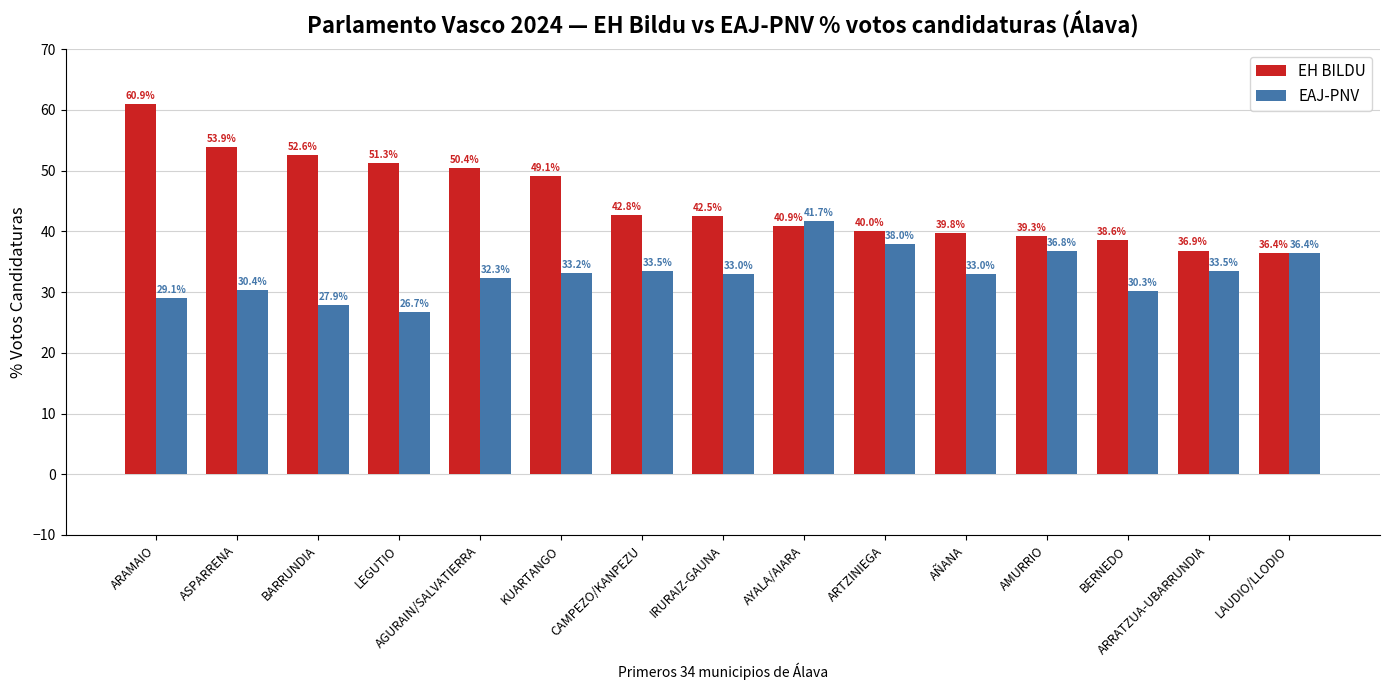

Which category has the highest value in the EH BILDU series?

ARAMAIO